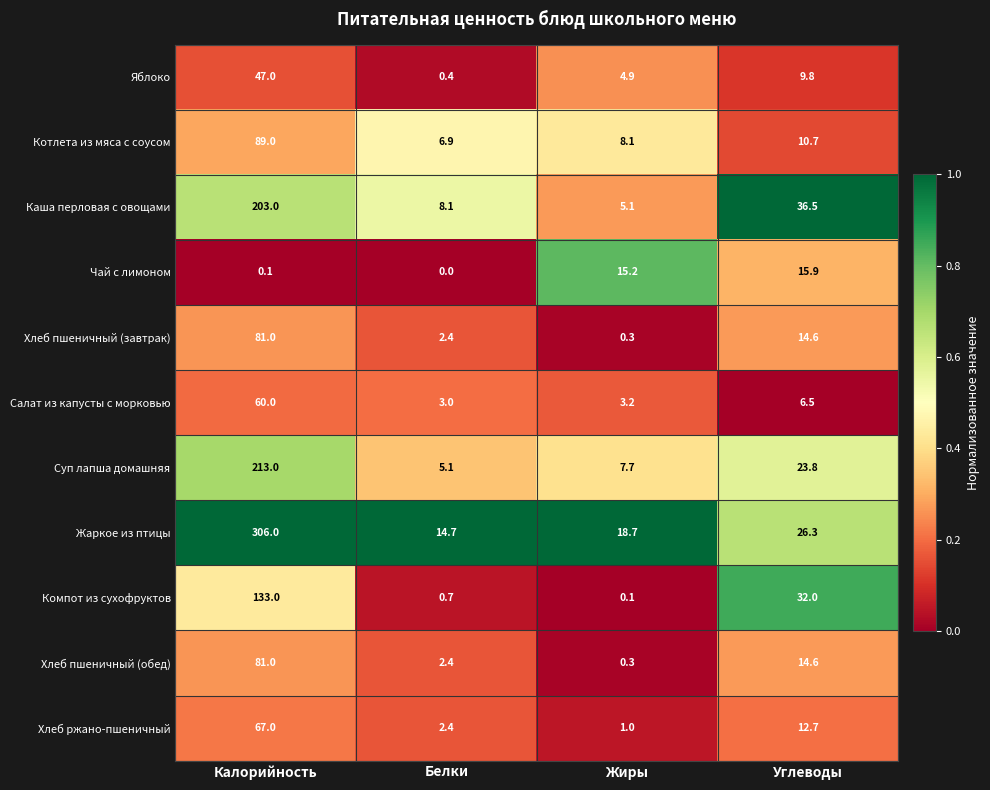

Is the value of Салат из капусты с морковью at Калорийность greater than the value of Хлеб пшеничный (обед) at Белки?

Yes